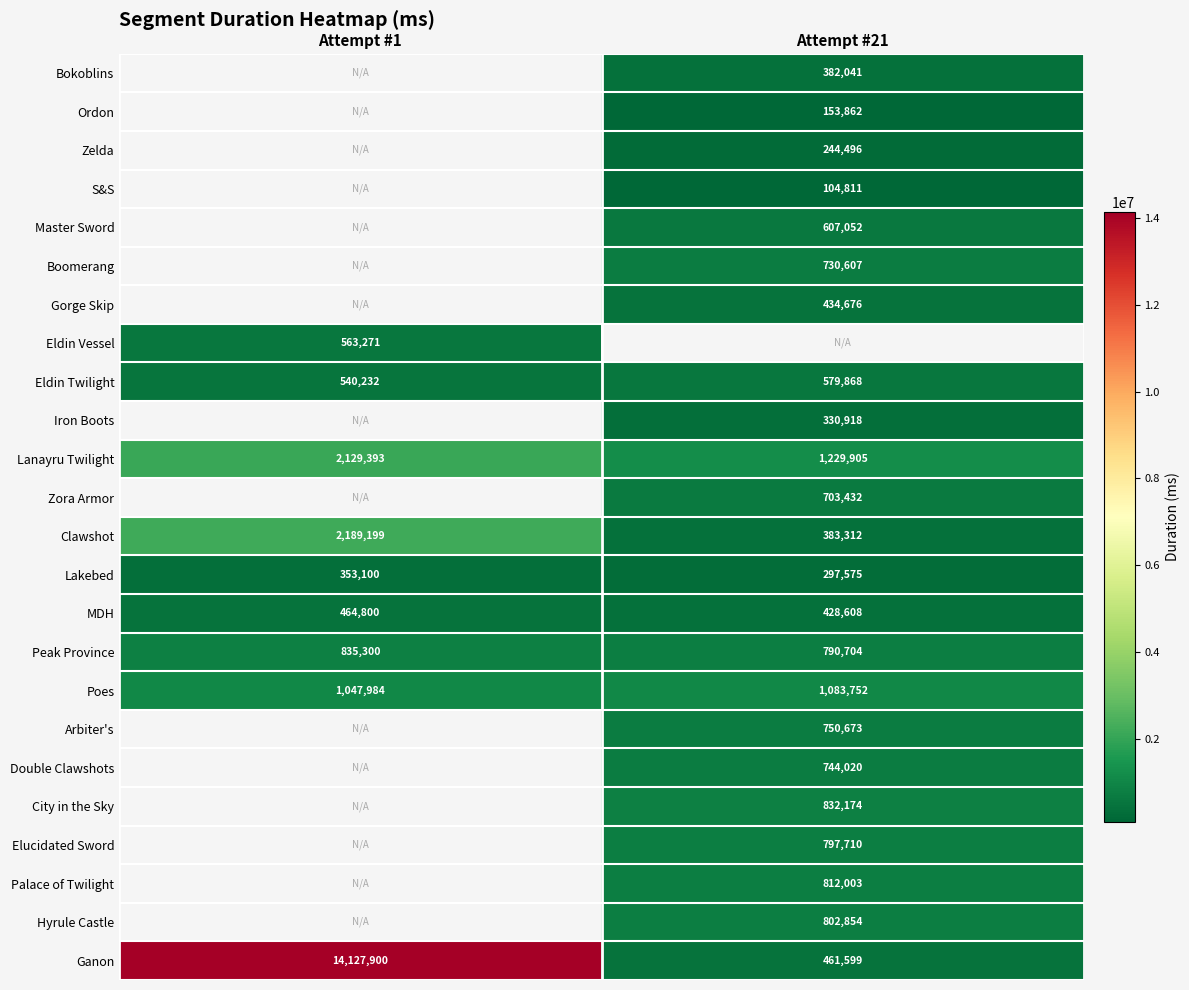

Is the value of Zelda at Attempt #21 greater than the value of Boomerang at Attempt #21?

No